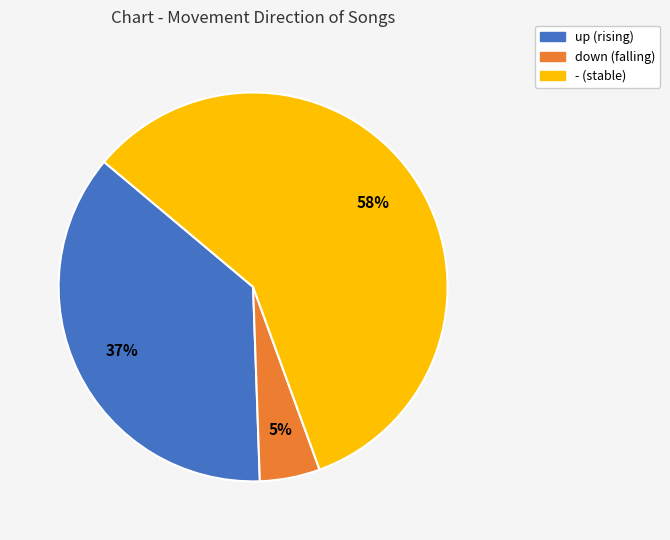

How many slices are in this pie chart?

3